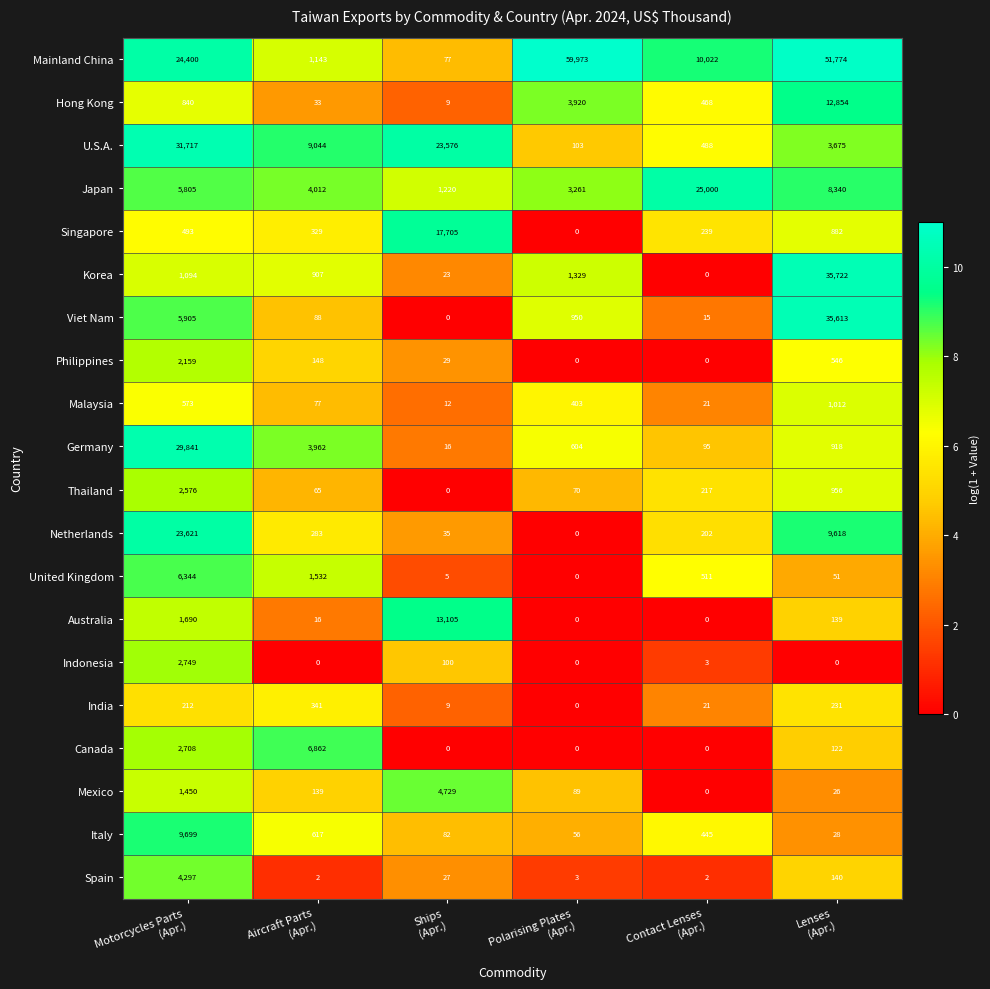

What is the sum of all Italy values?

10927